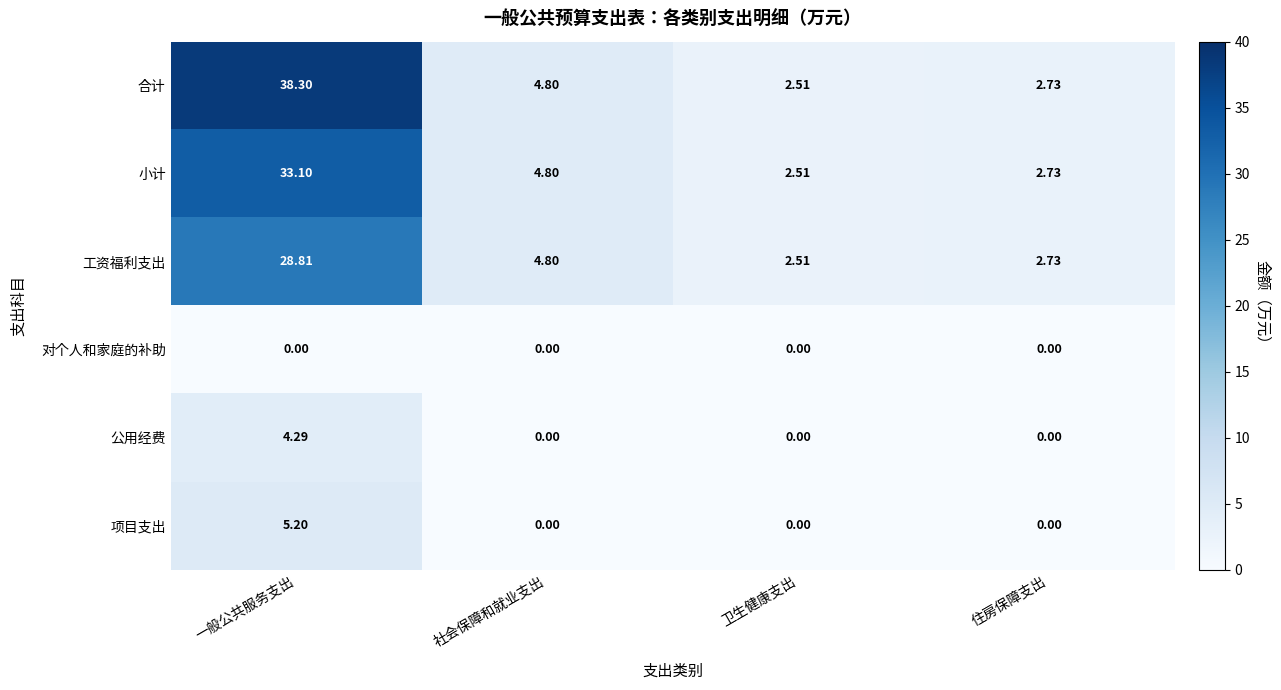

Where does the 工资福利支出 series first go above 4?

一般公共服务支出